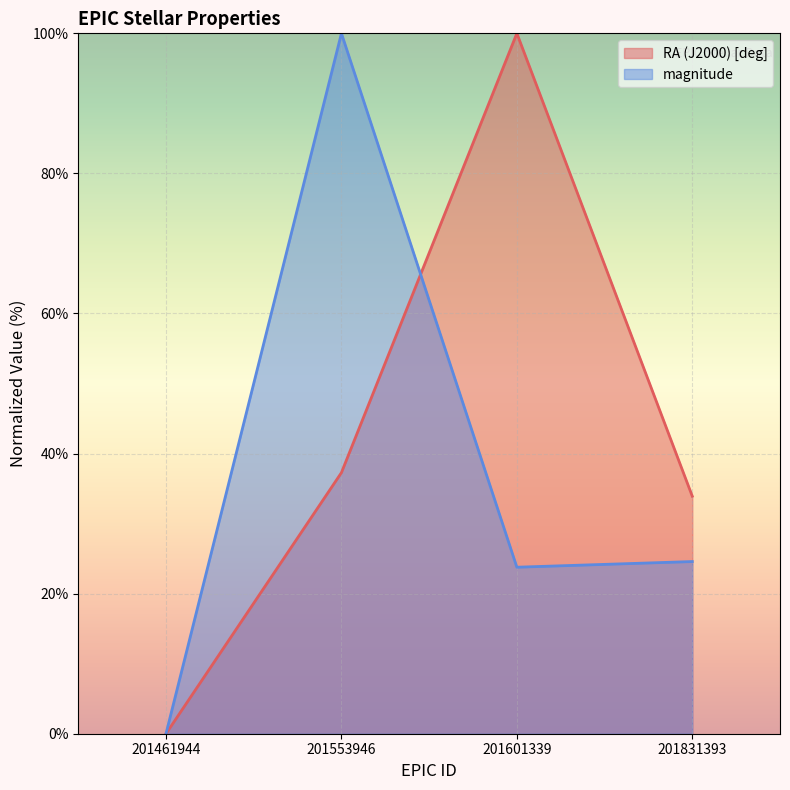

The magnitude (line) series shows -36.2 at 201461944. True or false?

False